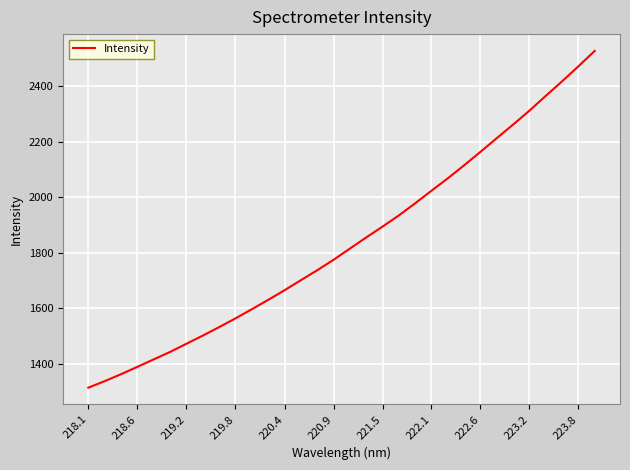

What is the greatest value displayed?

2526.4